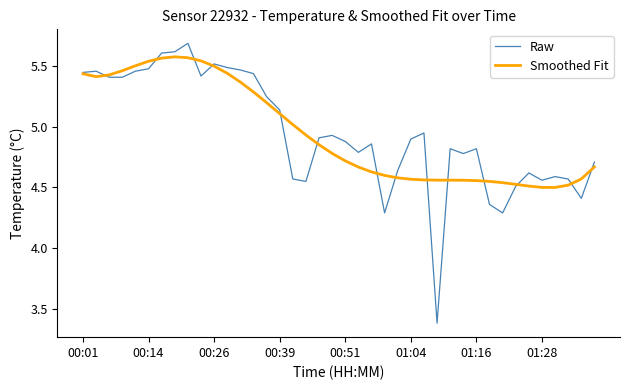

What is the highest value of the Raw series?

5.7